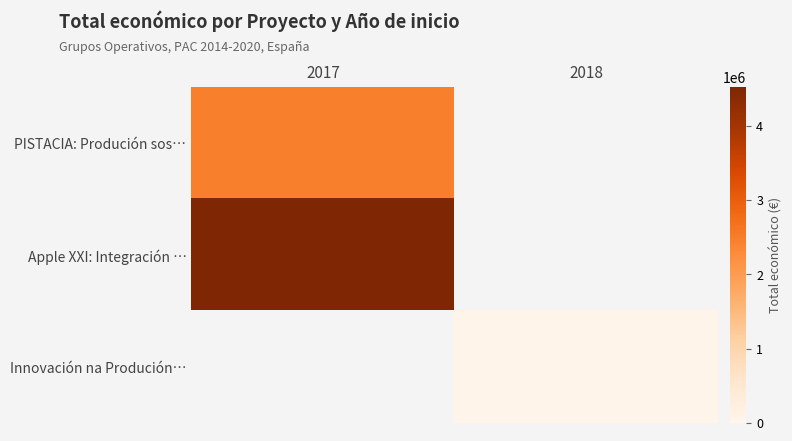

True or false: PISTACIA: Produción sos… has a value of 2464572.0 at 2017.

True